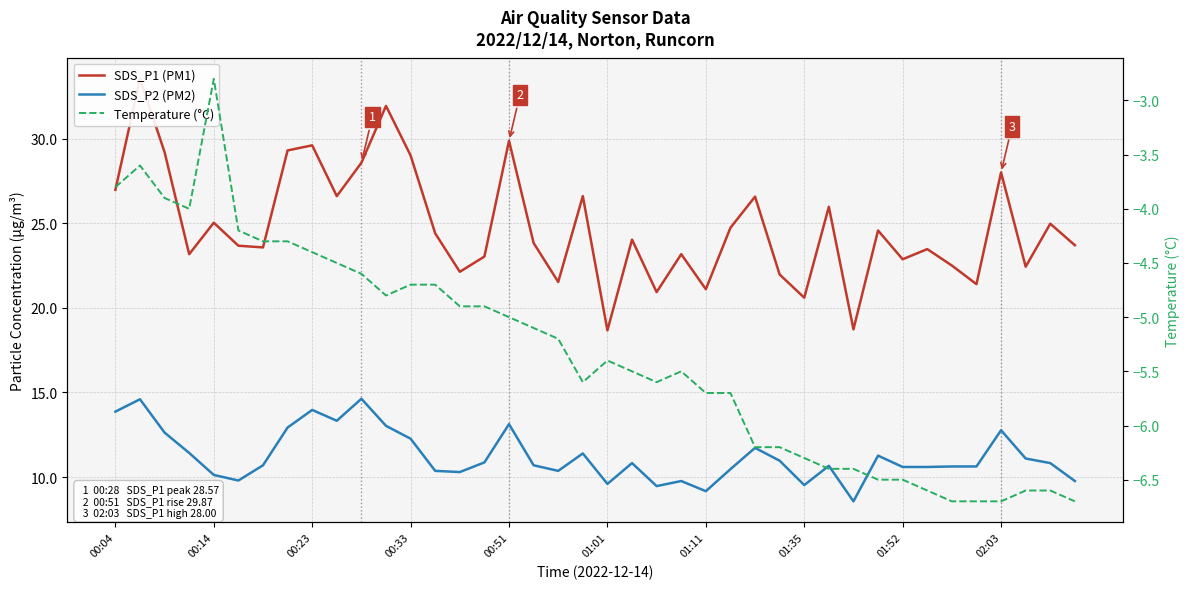

Does the chart display data point markers on the line(s)?

No